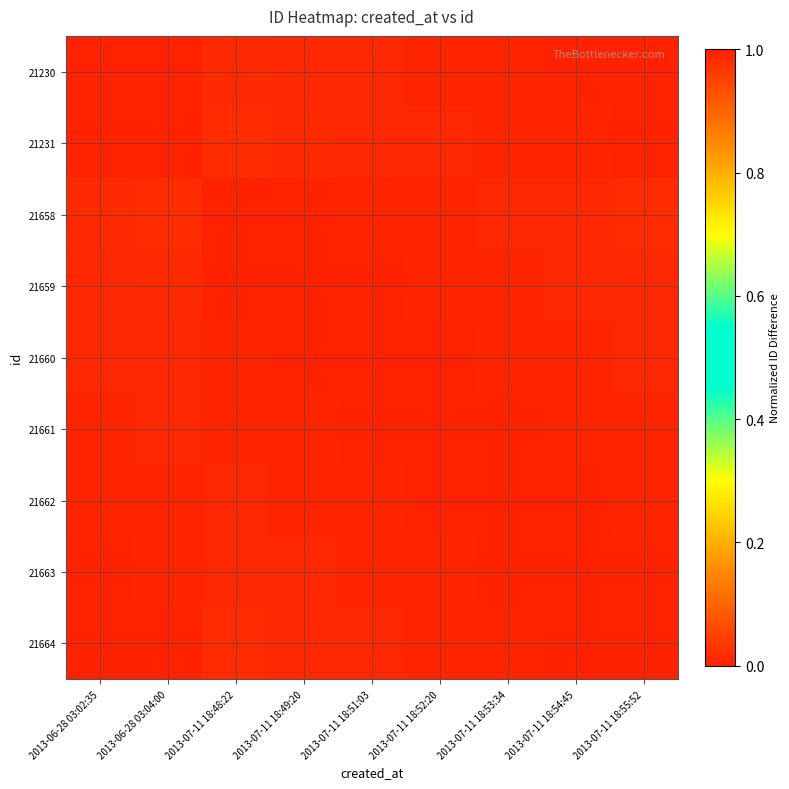

Between 2013-07-11 18:52:20 and 2013-07-11 18:54:45, which is larger?

2013-07-11 18:54:45